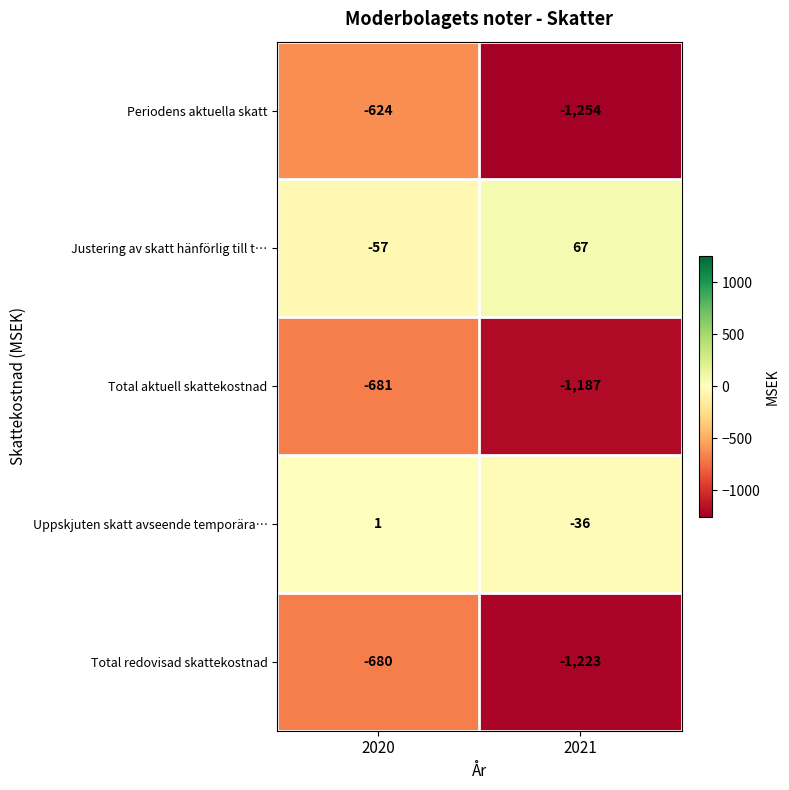

At which category is the sum across all series the highest?

2020